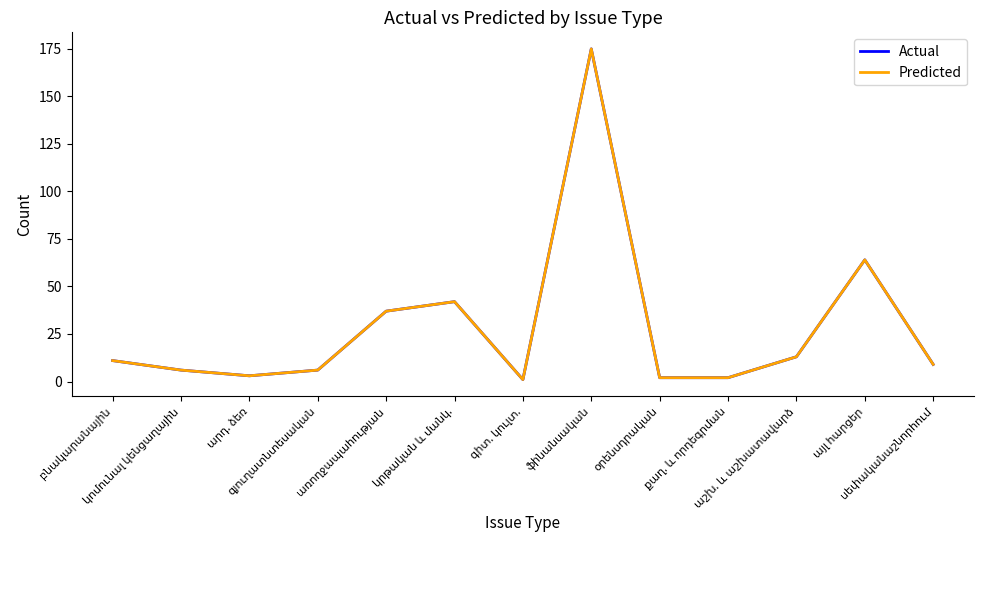

The value of Predicted at սեփականաշնորհում is 13. True or false?

False